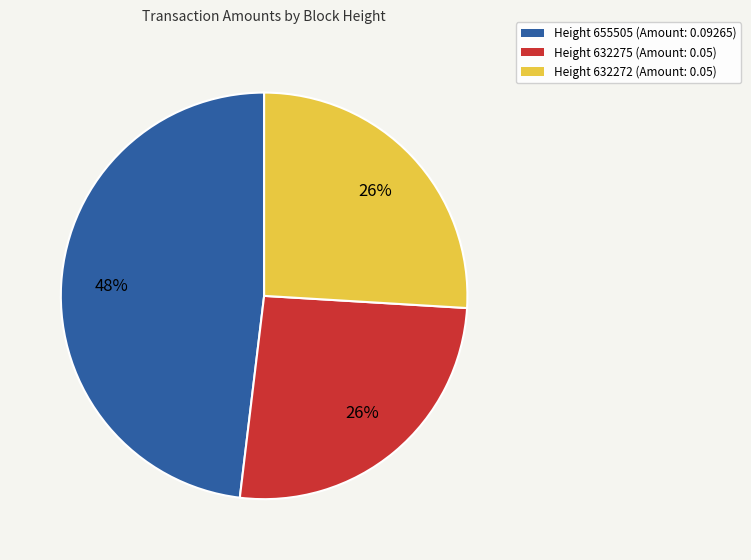

Does any single category account for the majority?

No